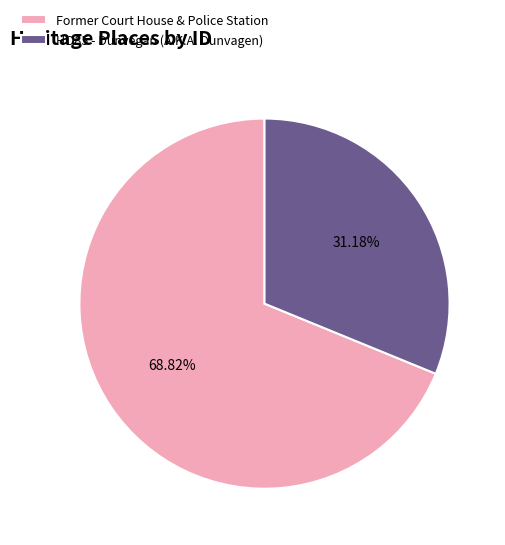

What is the total percentage of HO85 - Dunvegan (A.K.A. Dunvagen) and Former Court House & Police Station?

100.0%